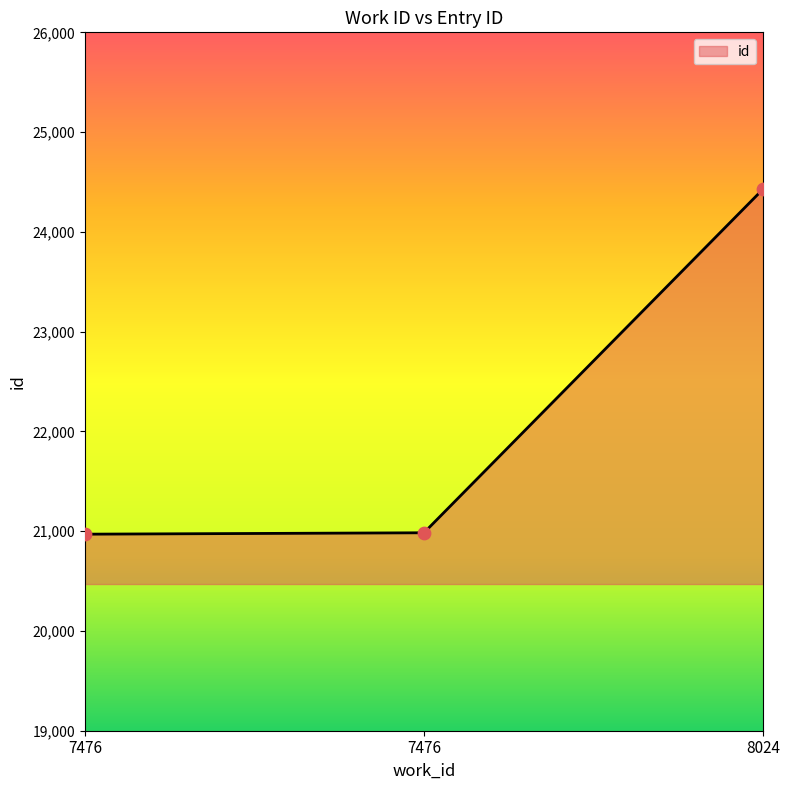

Count the number of categories in the chart.

3